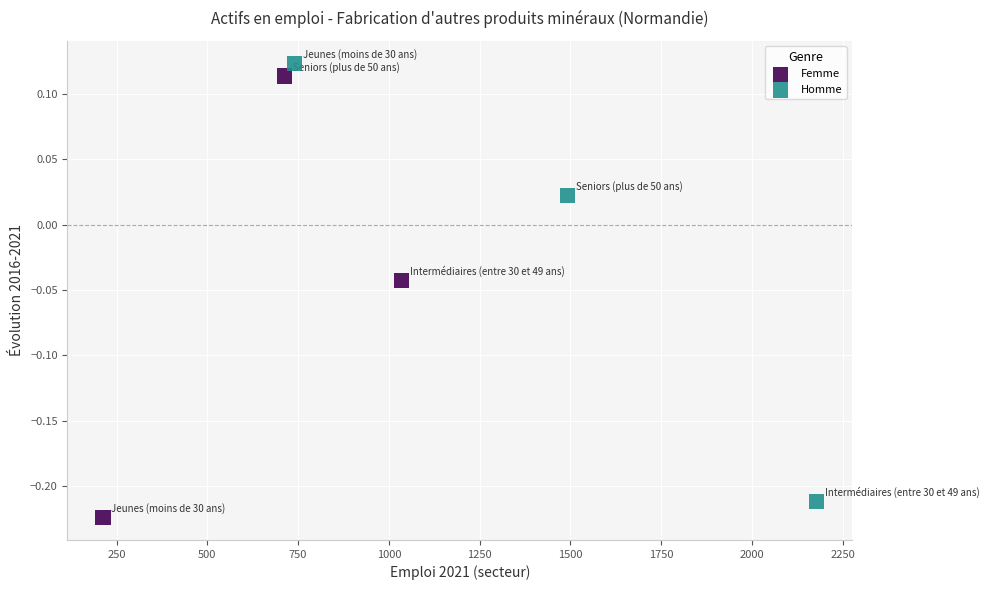

What are all the series names shown in the legend?

Femme, Homme